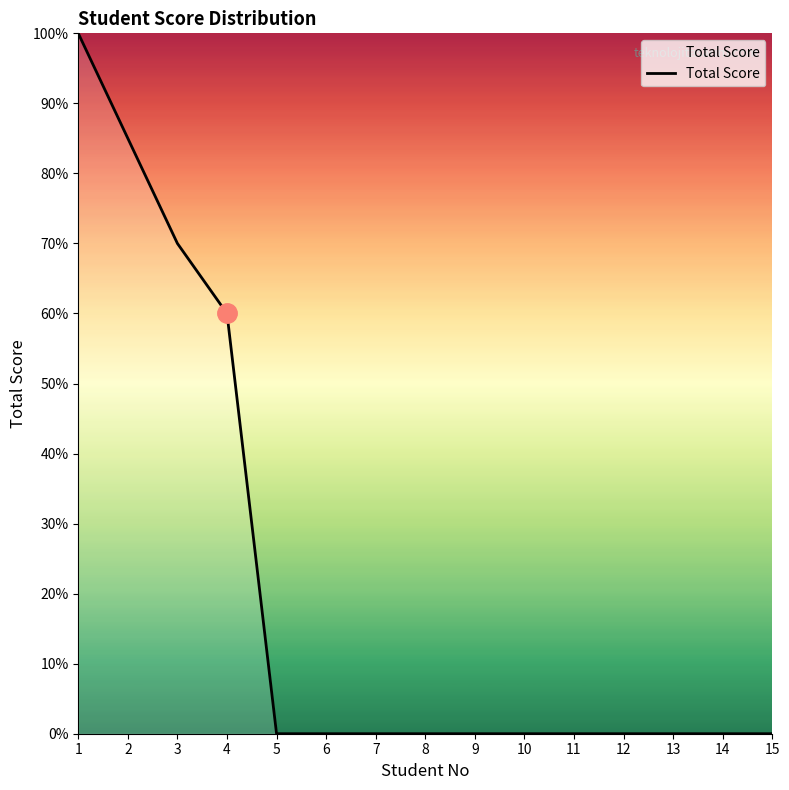

True or false: the data shows 0 at 12.

True